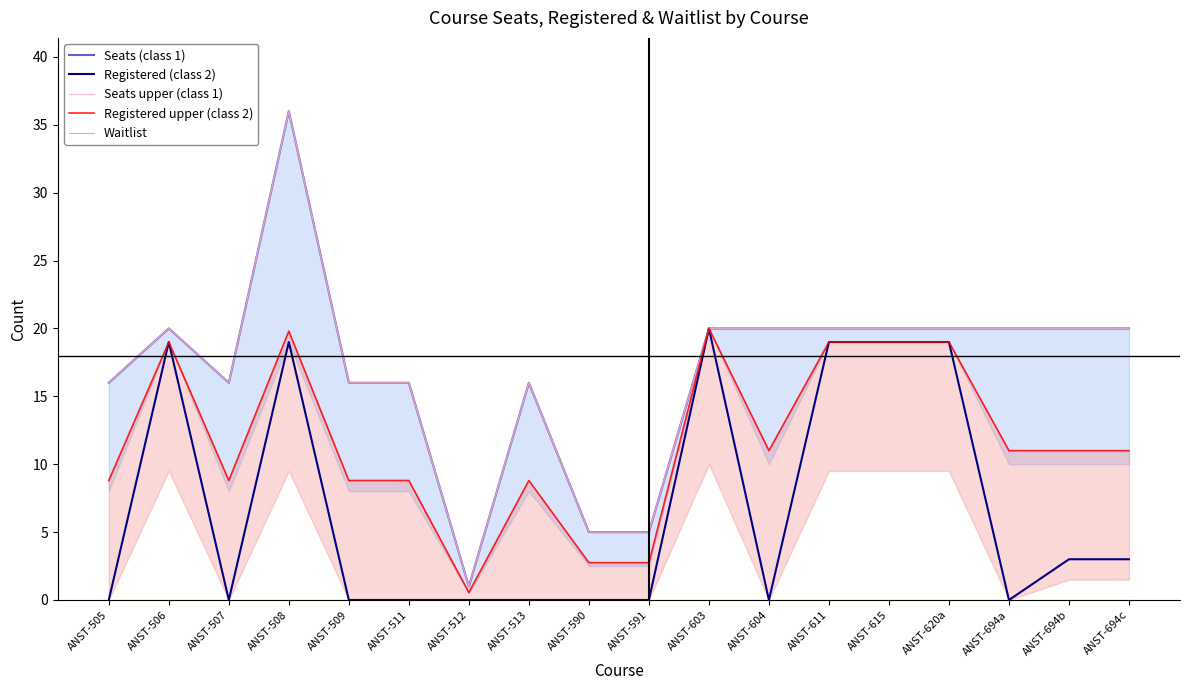

What is the highest value of the Seats upper (class 1) series?

36.0